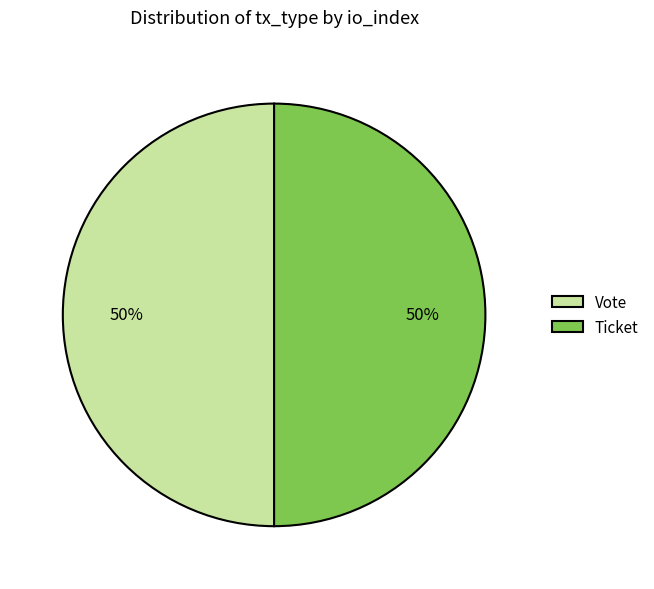

Is it true that Vote is 99% of the pie?

False